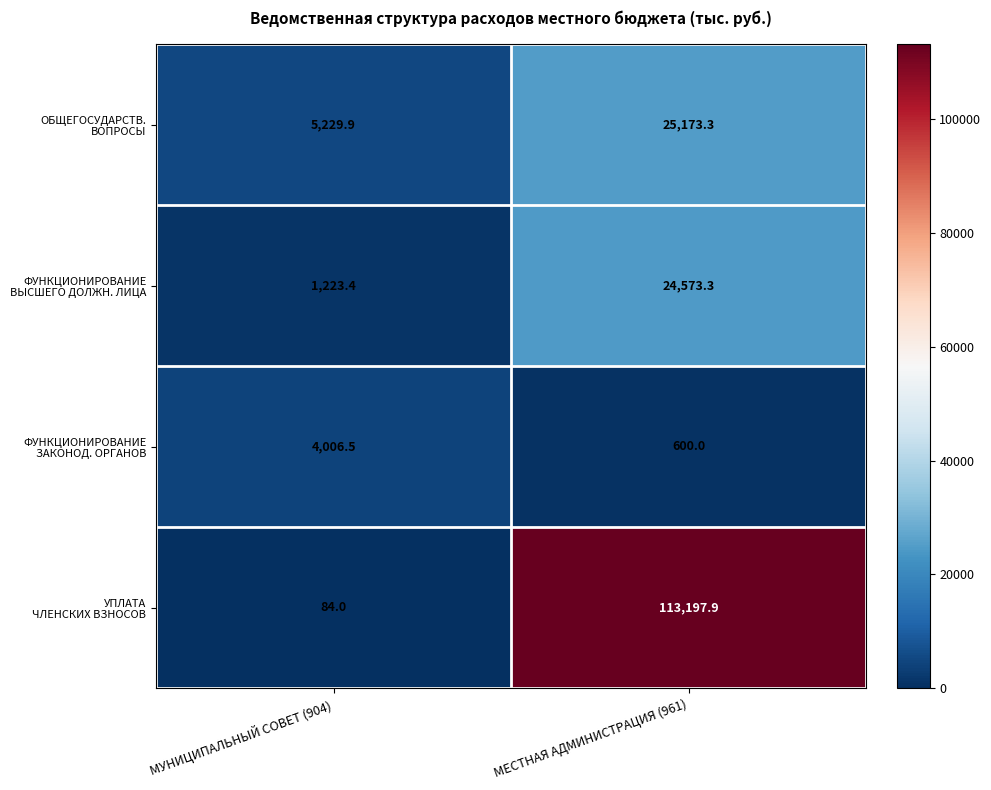

Which label corresponds to the smallest value in the chart?

МУНИЦИПАЛЬНЫЙ СОВЕТ (904)